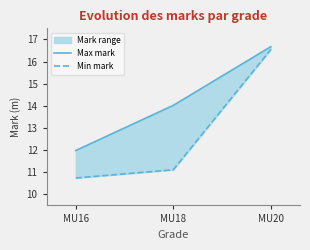

True or false: Min mark has a value of 24.2 at MU20.

False